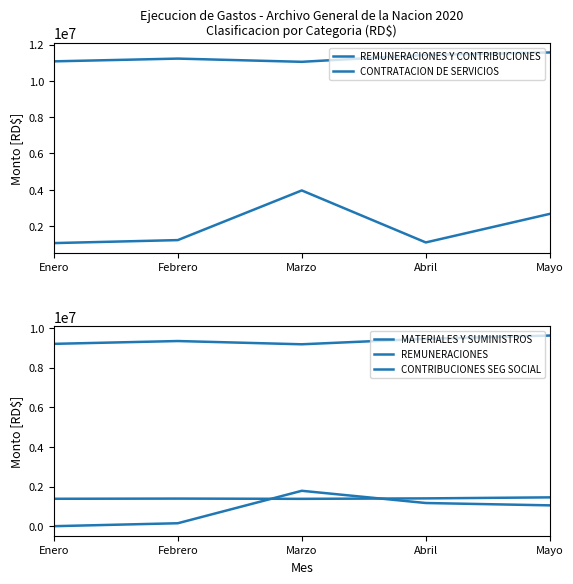

At how many categories does at least one series exceed 5485977?

5